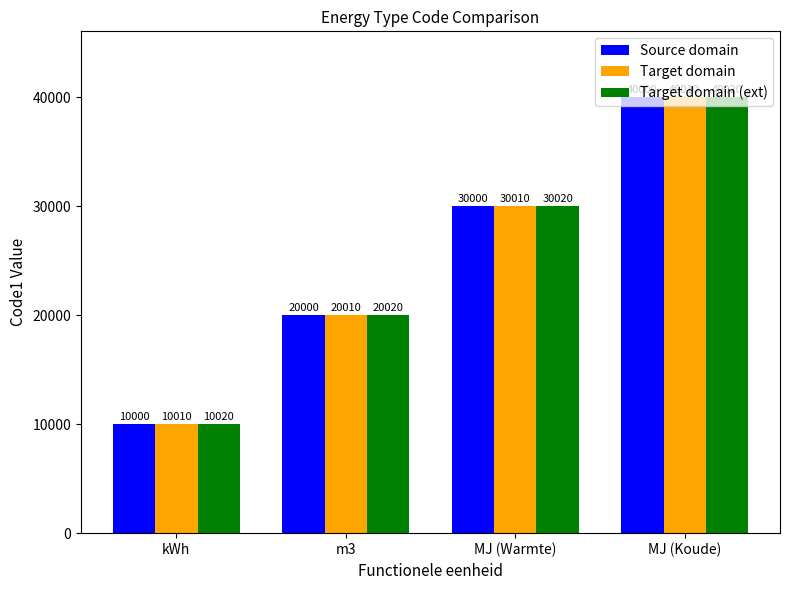

Rank the series by their average value, from highest to lowest.

Target domain (ext), Target domain, Source domain